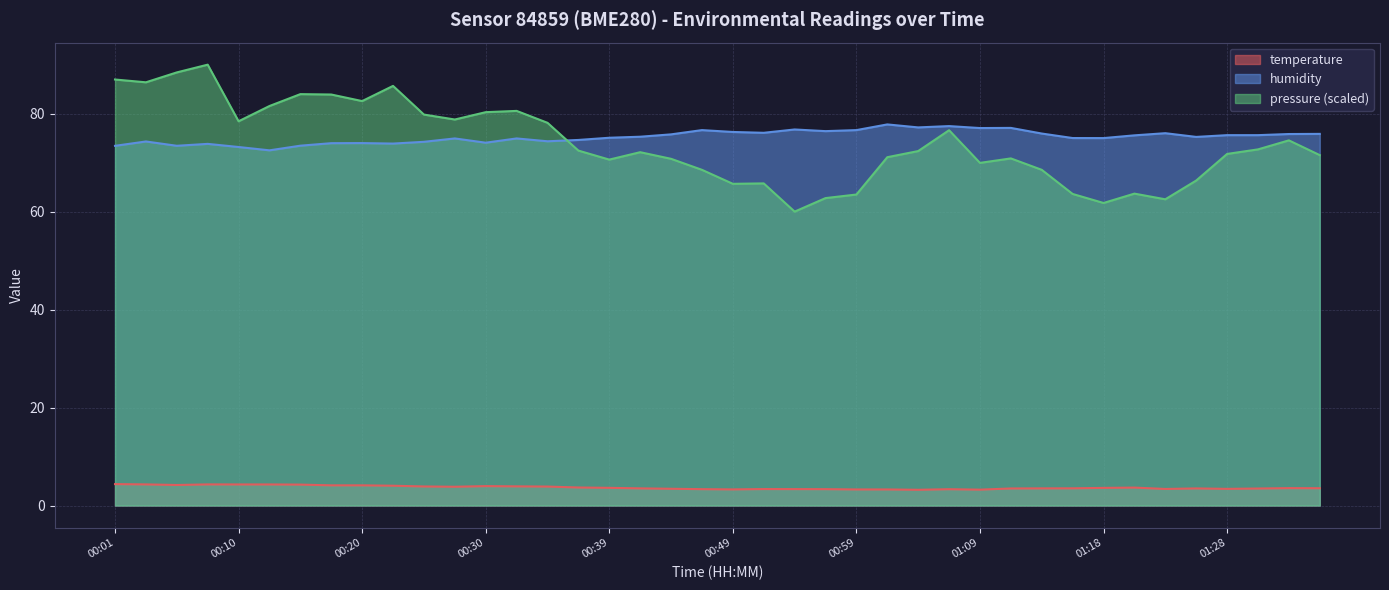

Is the value of humidity at 01:01 greater than the value of temperature at 01:23?

Yes